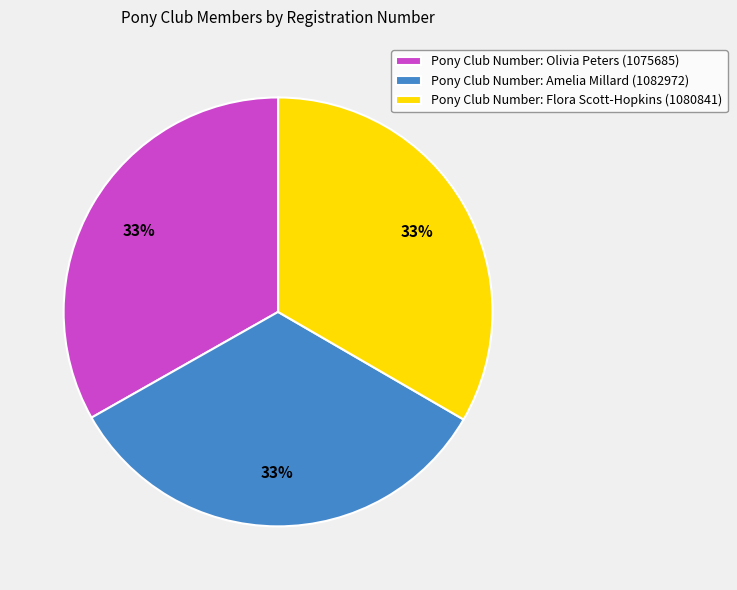

Does any single category account for the majority?

No